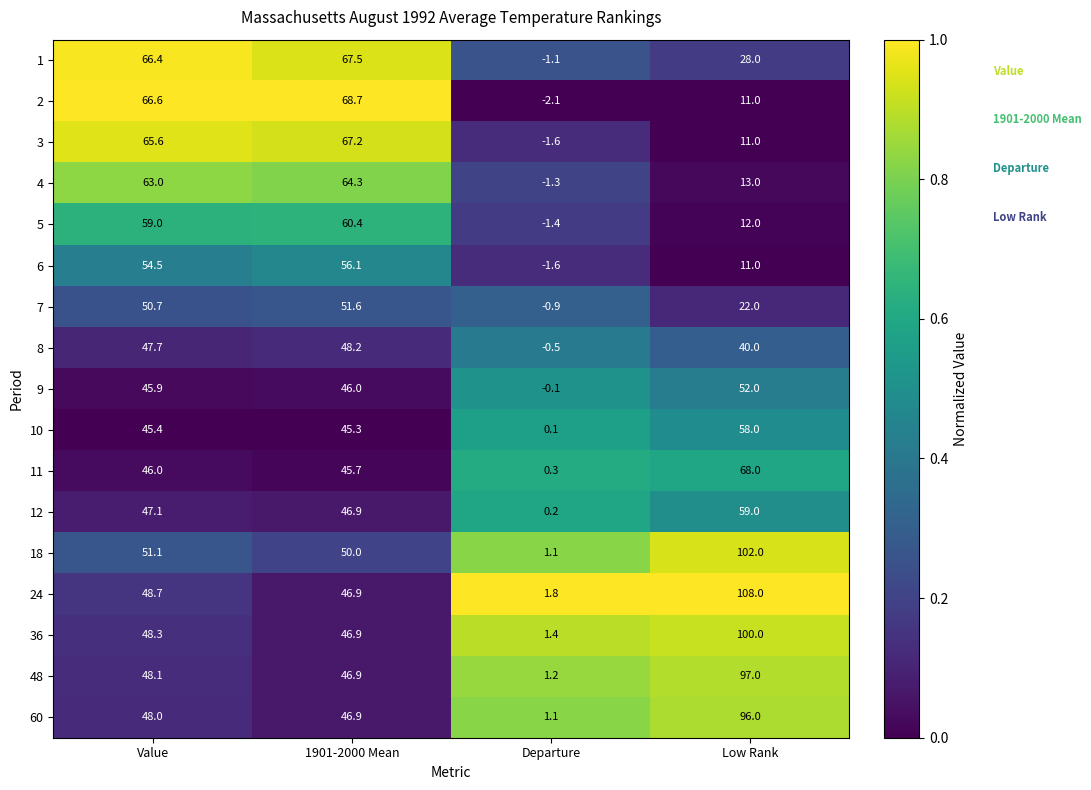

Which series has the largest range (max minus min)?

24